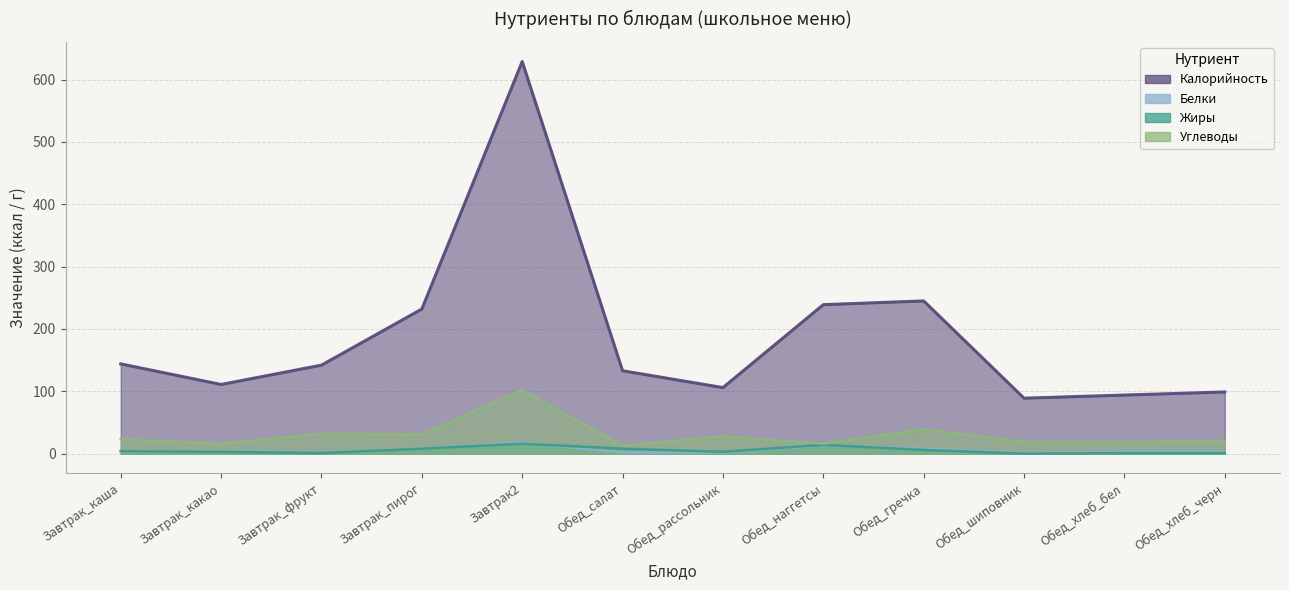

At how many categories does at least one series exceed 361?

1